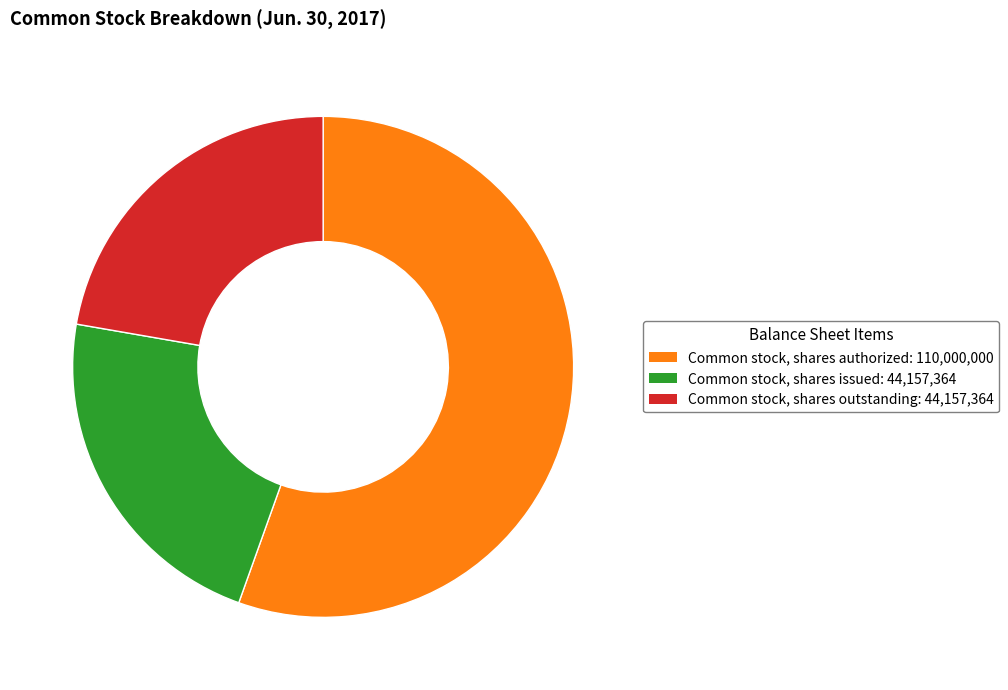

Combined, do Common stock, shares issued: 44,157,364 and Common stock, shares authorized: 110,000,000 account for over 50%?

Yes